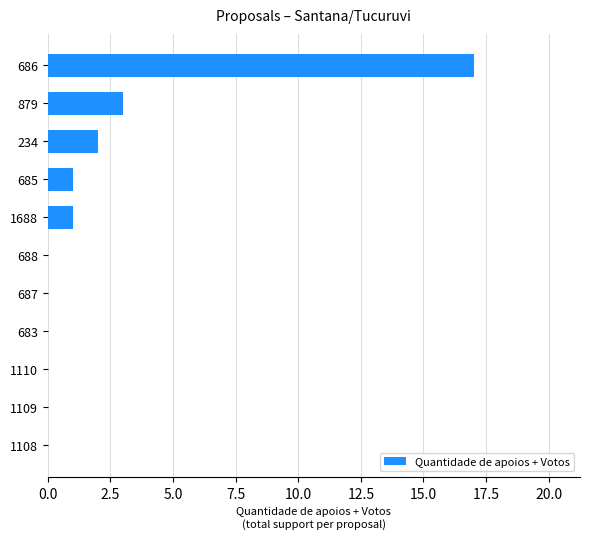

Where is the data nearest to the value 8?

879